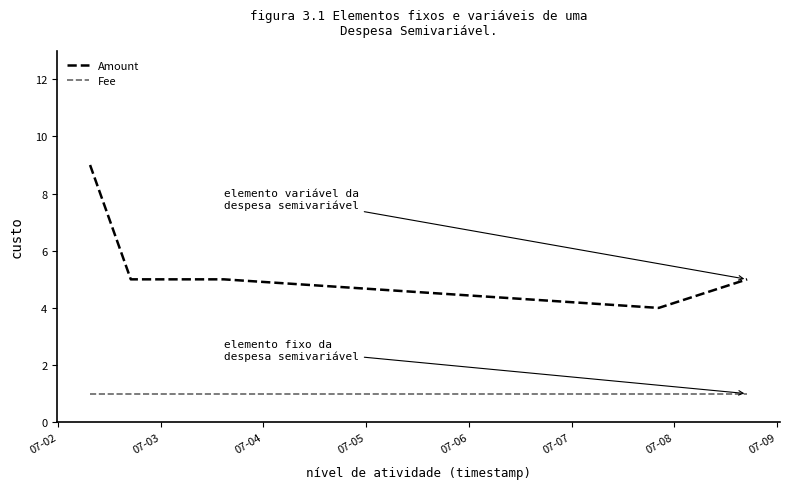

How many lines are shown in the chart?

2